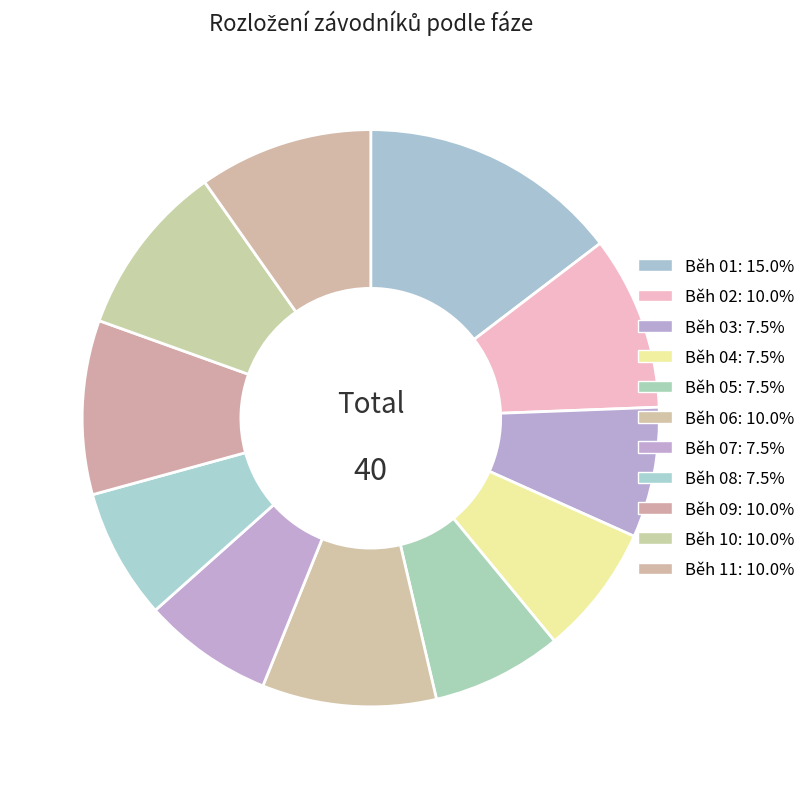

How many segments does this pie chart have?

11